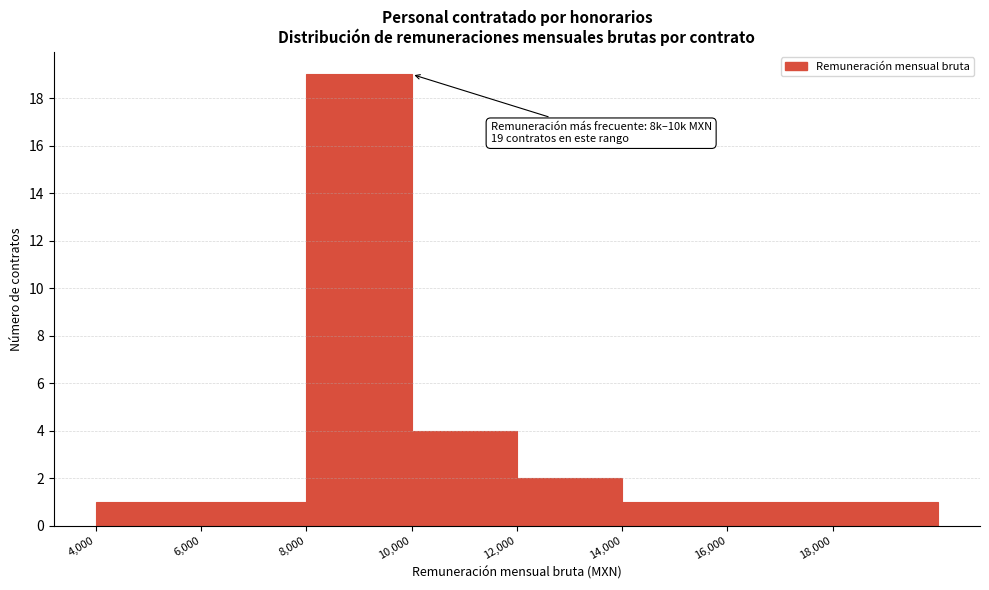

Which range on the x-axis has the tallest bar?

8000 to 10000